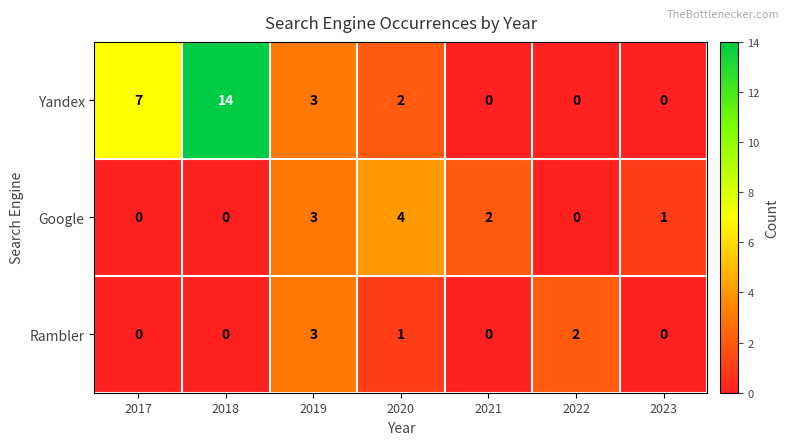

Which series has the largest total across all categories?

Yandex